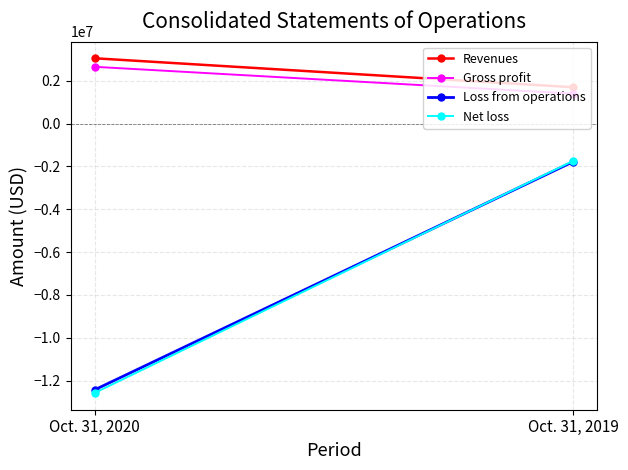

What is the total value across all series at Oct. 31, 2020?

-19307962